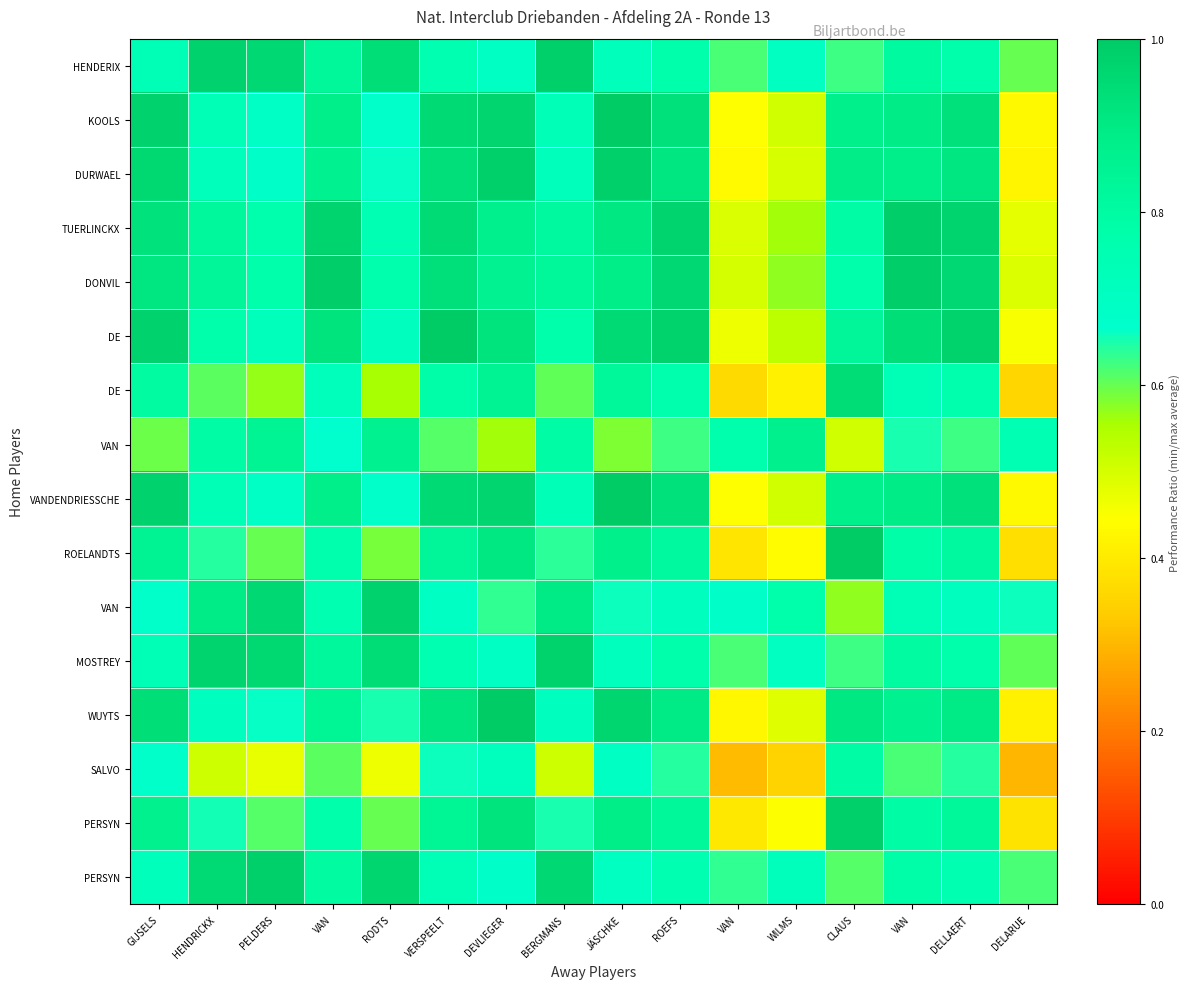

Which has a higher value, VERSPEELT or VAN?

VERSPEELT